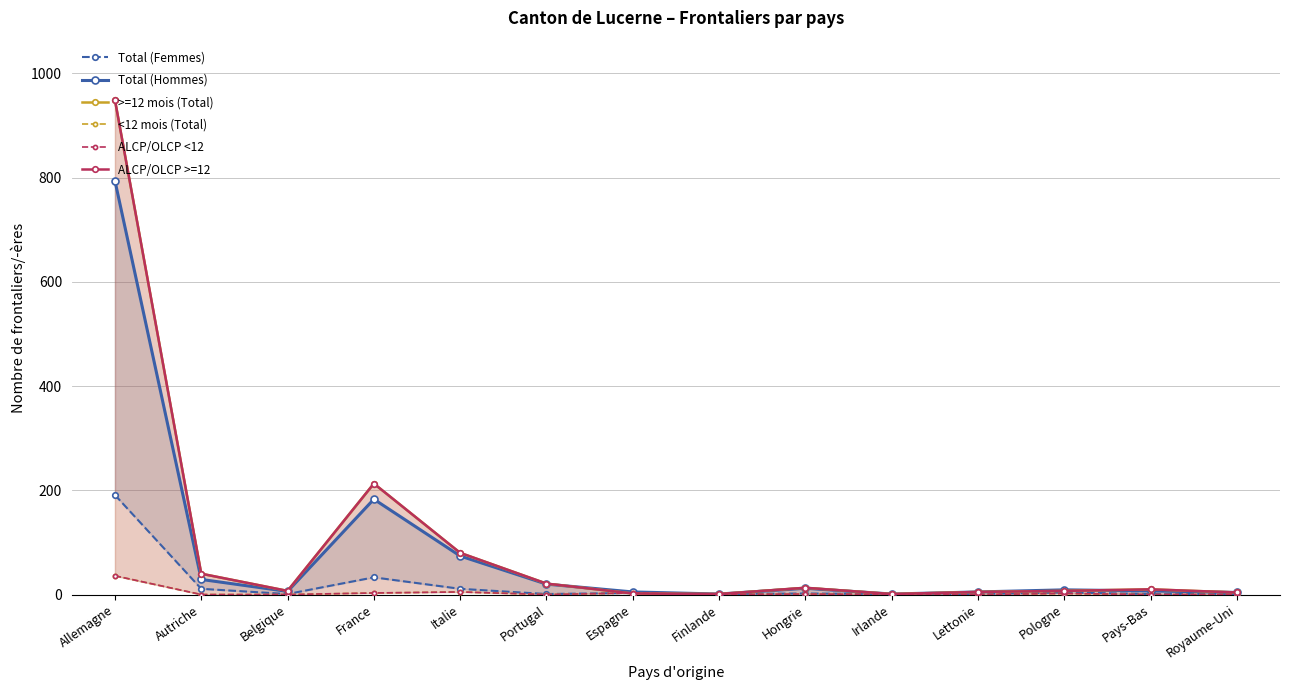

What is the label of the 7th point from the right?

Finlande